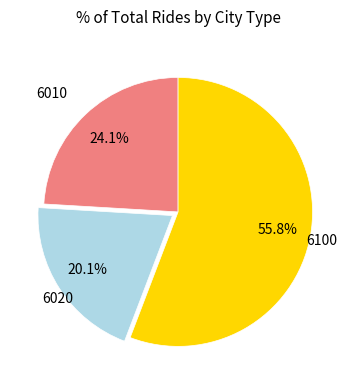

Does 6020 represent more than half of the total?

No